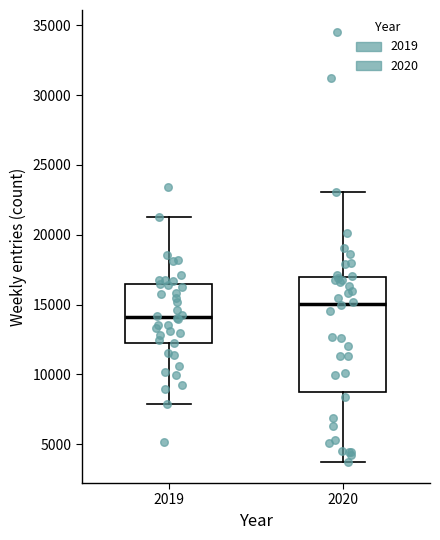

Which box's median line is the lowest?

2019